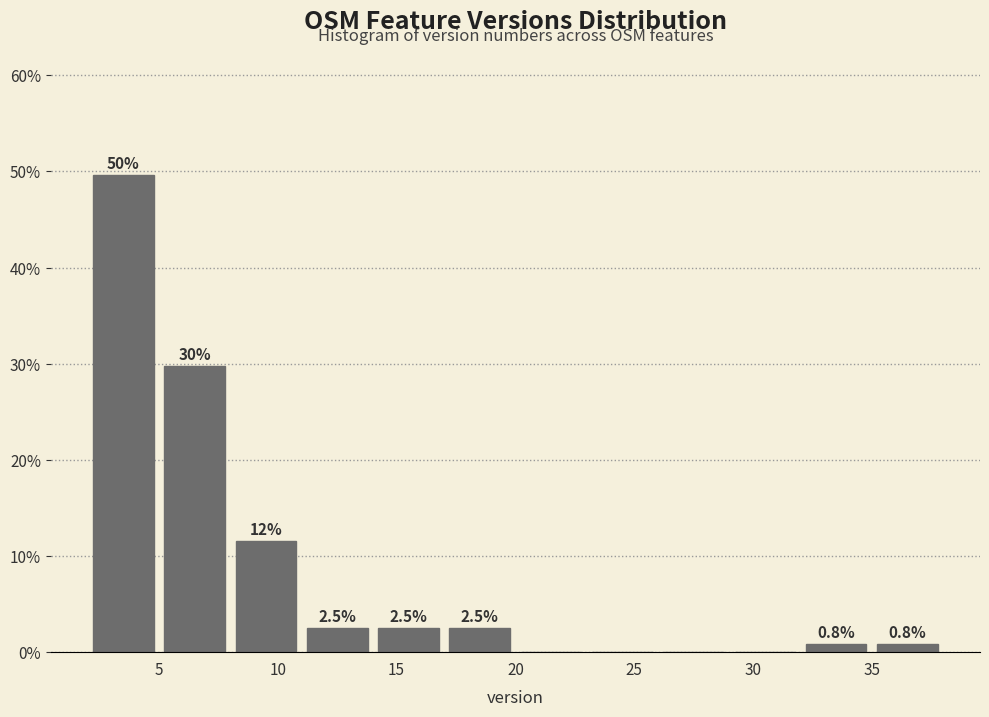

Which range on the x-axis has the tallest bar?

2 to 5